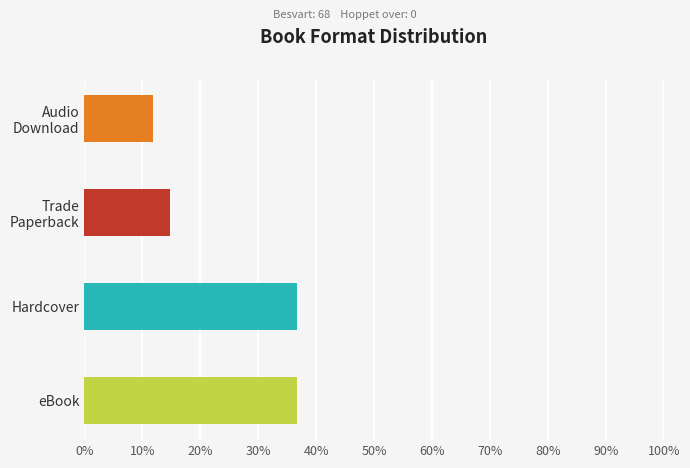

Are the bars grouped side by side (vs. stacked)?

No